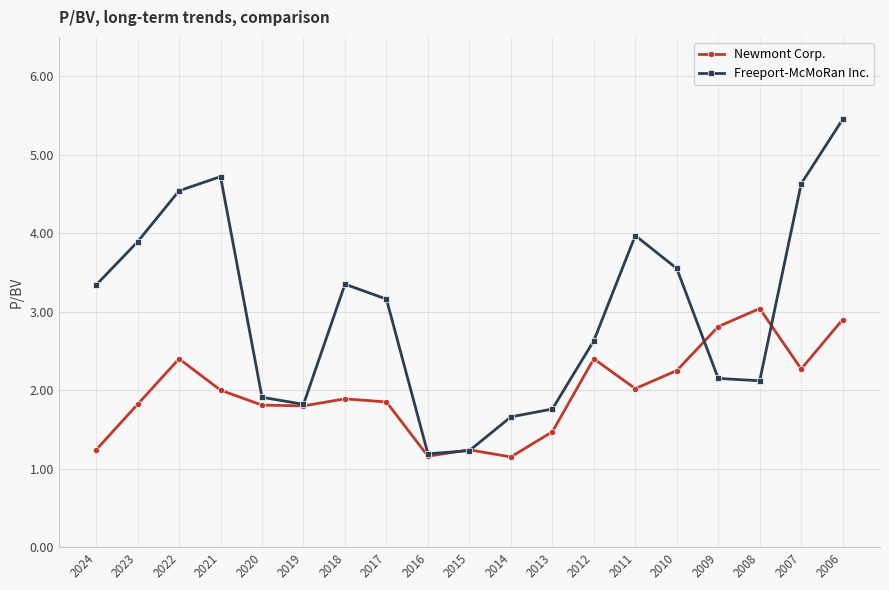

List the series in order of their overall mean, highest first.

Freeport-McMoRan Inc., Newmont Corp.